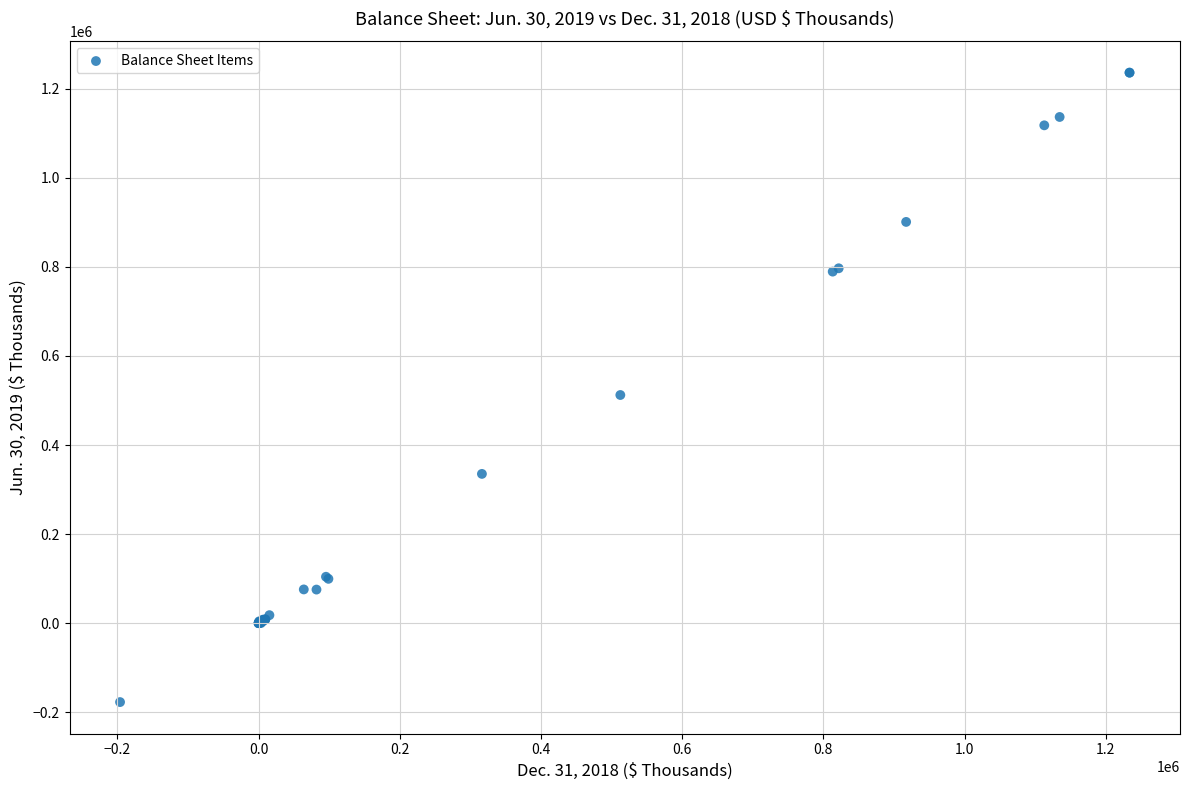

What Y value in the scatter plot is closest to 529534?

512379